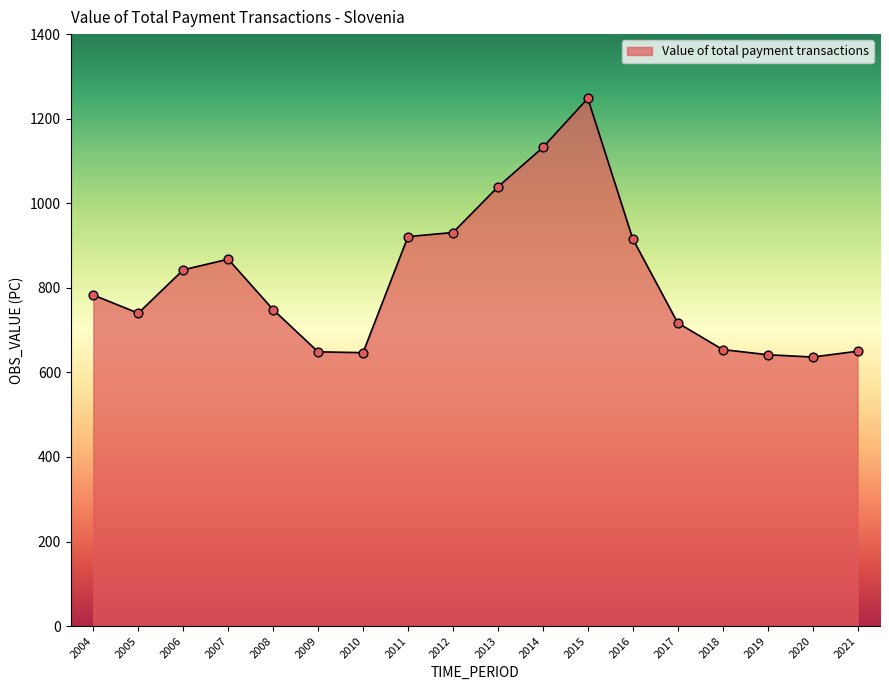

Approximately how many times larger is the value at 2020 compared to 2012?

0.7